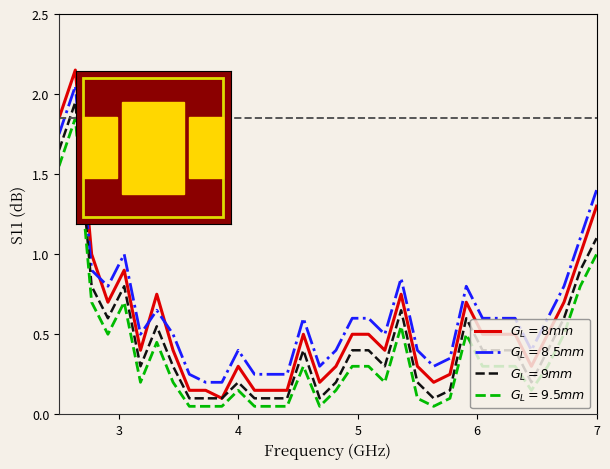

Does the chart display data point markers on the line(s)?

No